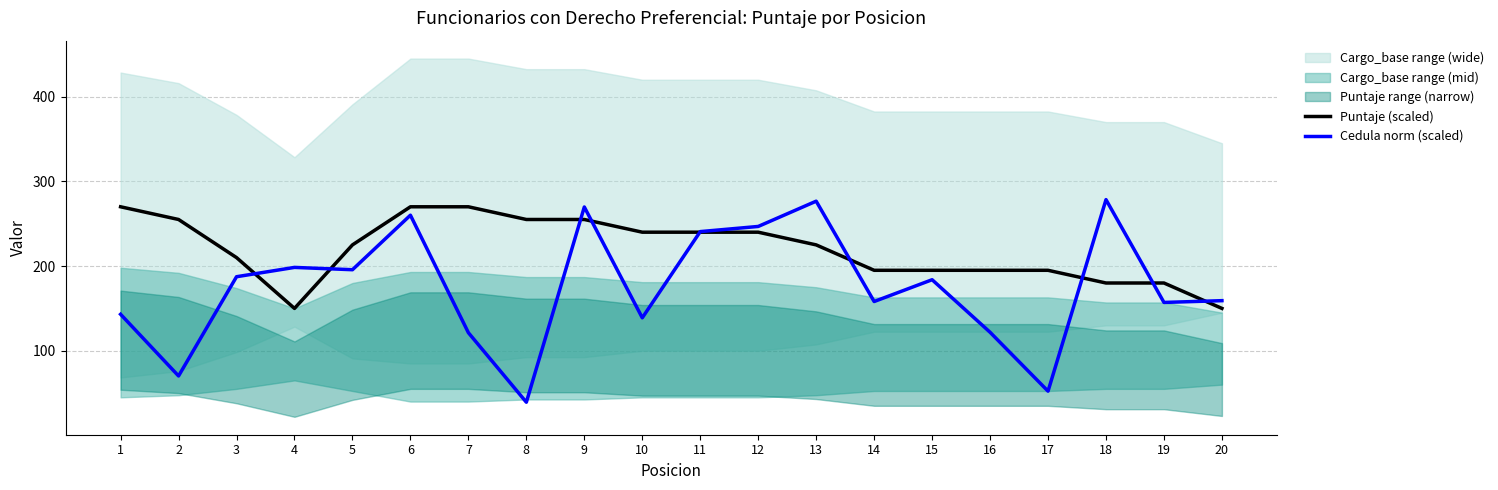

What is the greatest value displayed?

278.4